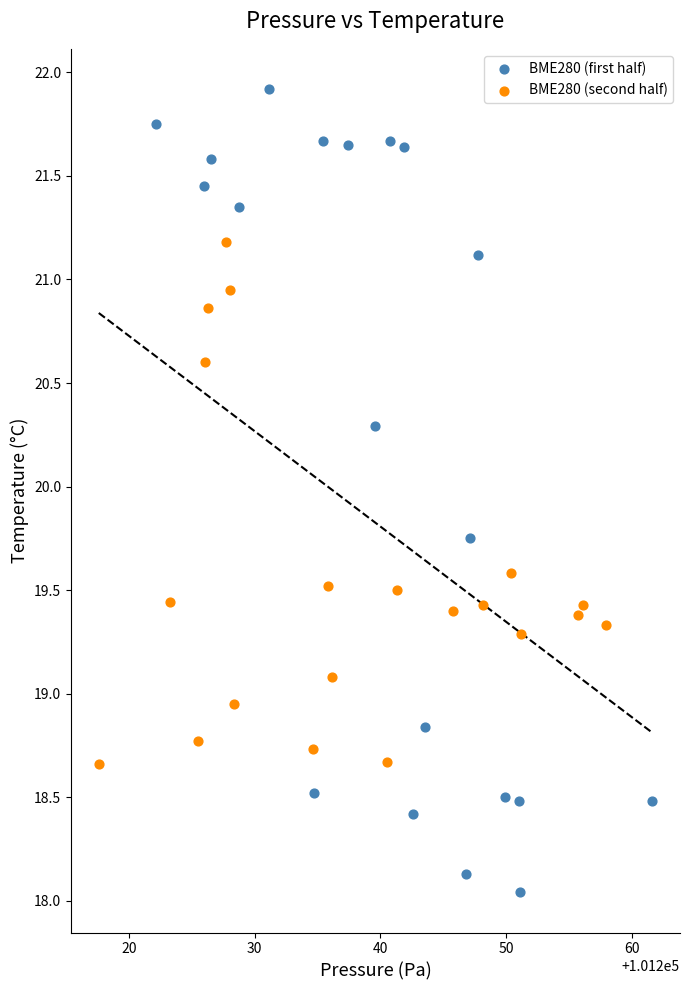

Which series contains the lowest Y value?

BME280 (first half)